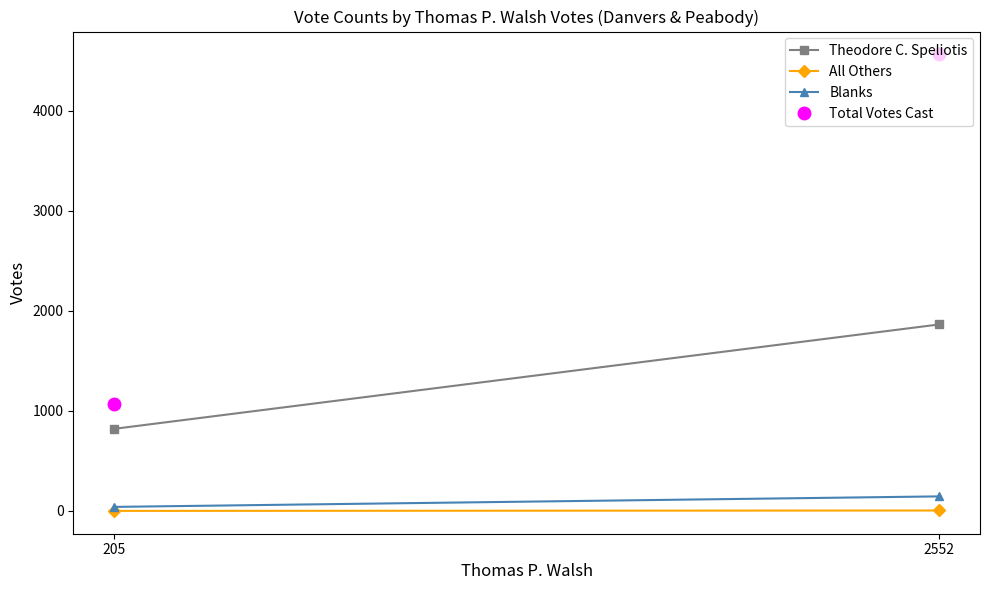

Is it true that Theodore C. Speliotis equals 821 at 205?

True